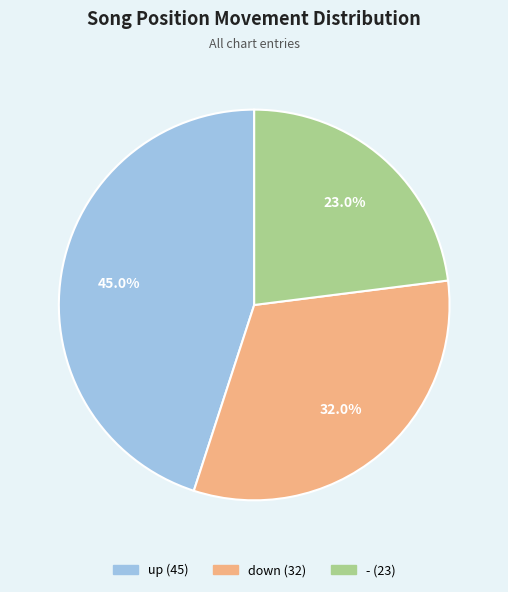

Count the number of slices in the pie.

3